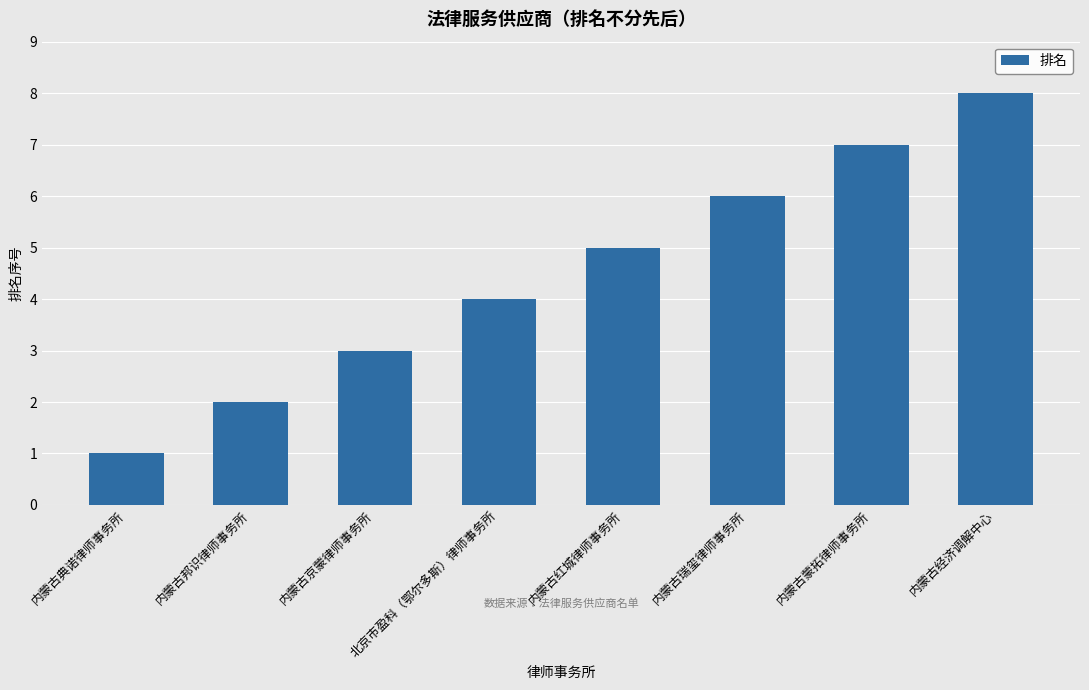

List the labels in order of value, largest first.

内蒙古经济调解中心, 内蒙古蒙拓律师事务所, 内蒙古瑞玺律师事务所, 内蒙古红城律师事务所, 北京市盈科（鄂尔多斯）律师事务所, 内蒙古京蒙律师事务所, 内蒙古邦识律师事务所, 内蒙古典诺律师事务所